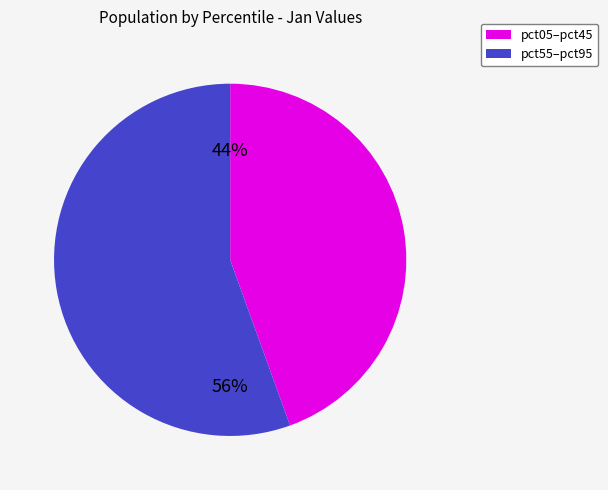

To the nearest percent, what is the average slice percentage?

50%